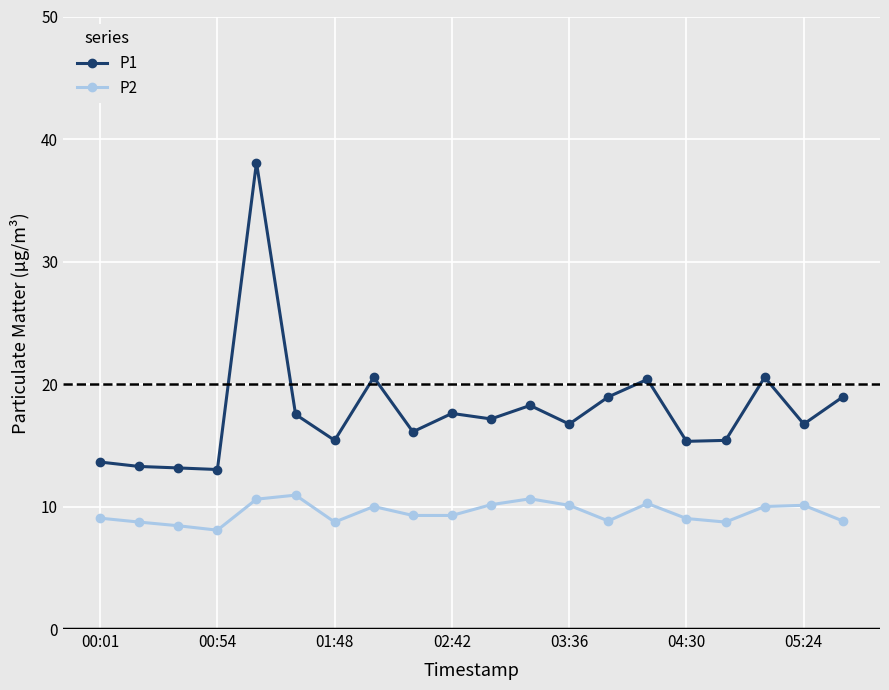

What is the sum of all P1 values?

356.7